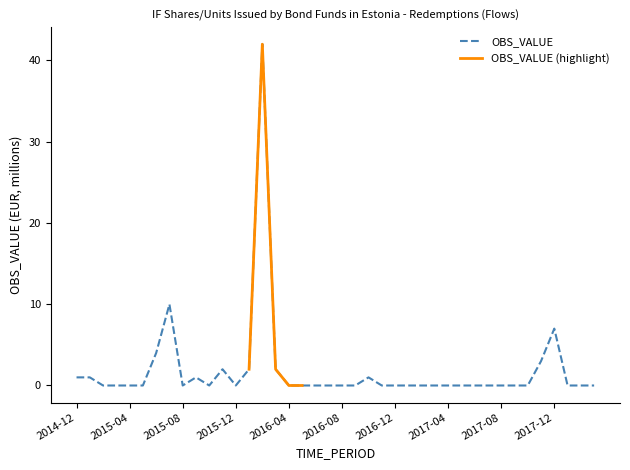

The value at 2015-06 is 7. True or false?

False